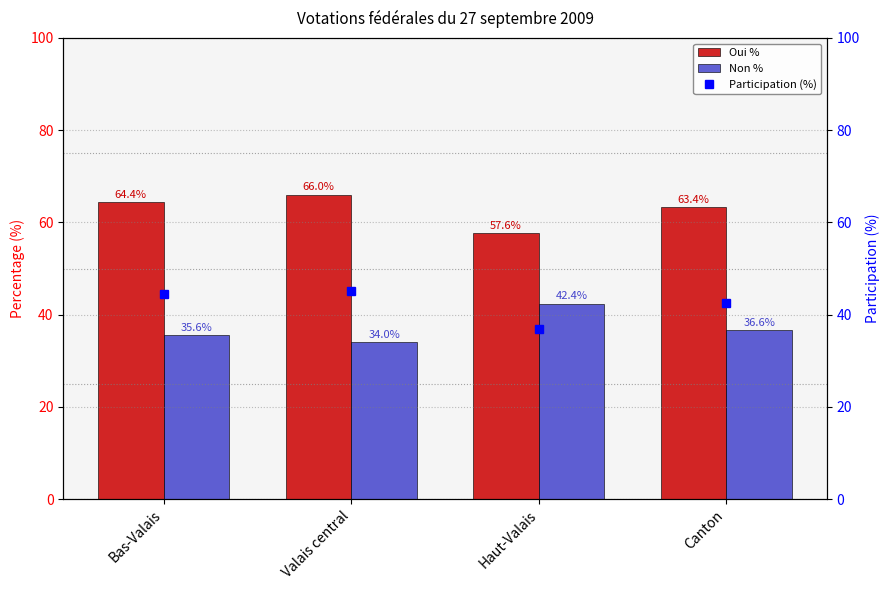

Is the value of Non % at Haut-Valais greater than the value of Oui % at Bas-Valais?

No